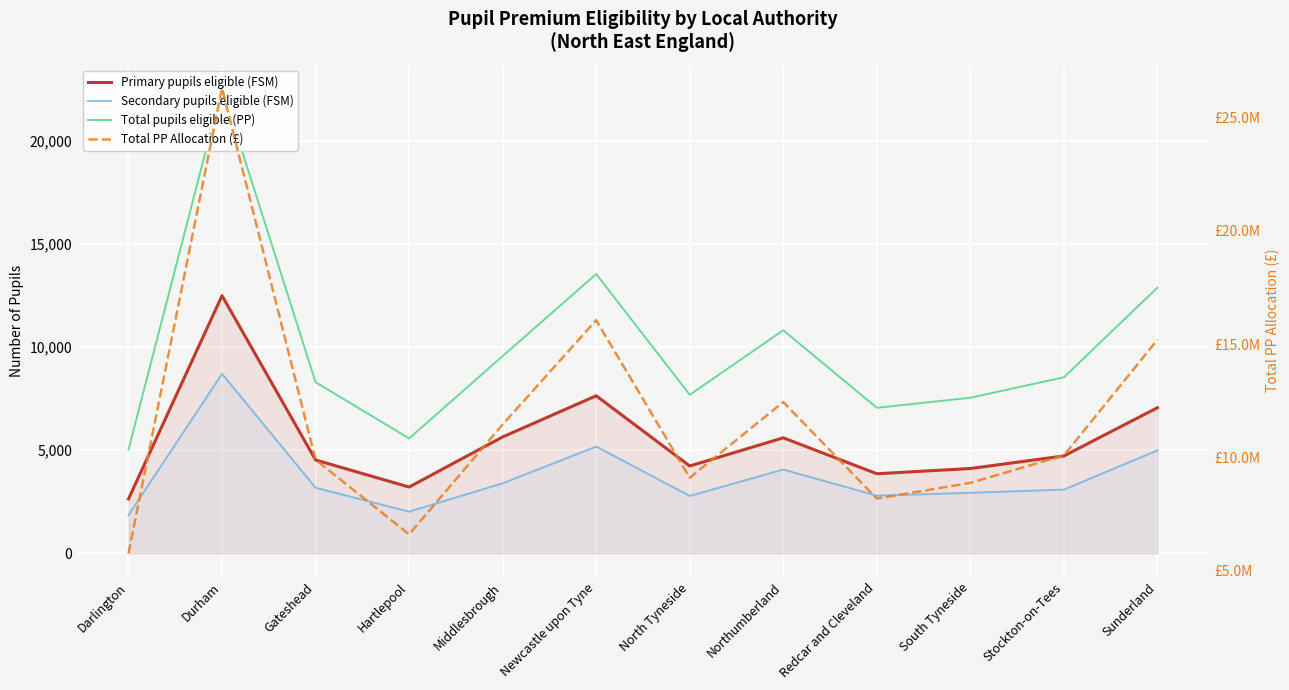

What is the sum of the Primary pupils eligible (FSM) values at South Tyneside and Newcastle upon Tyne?

11755.1